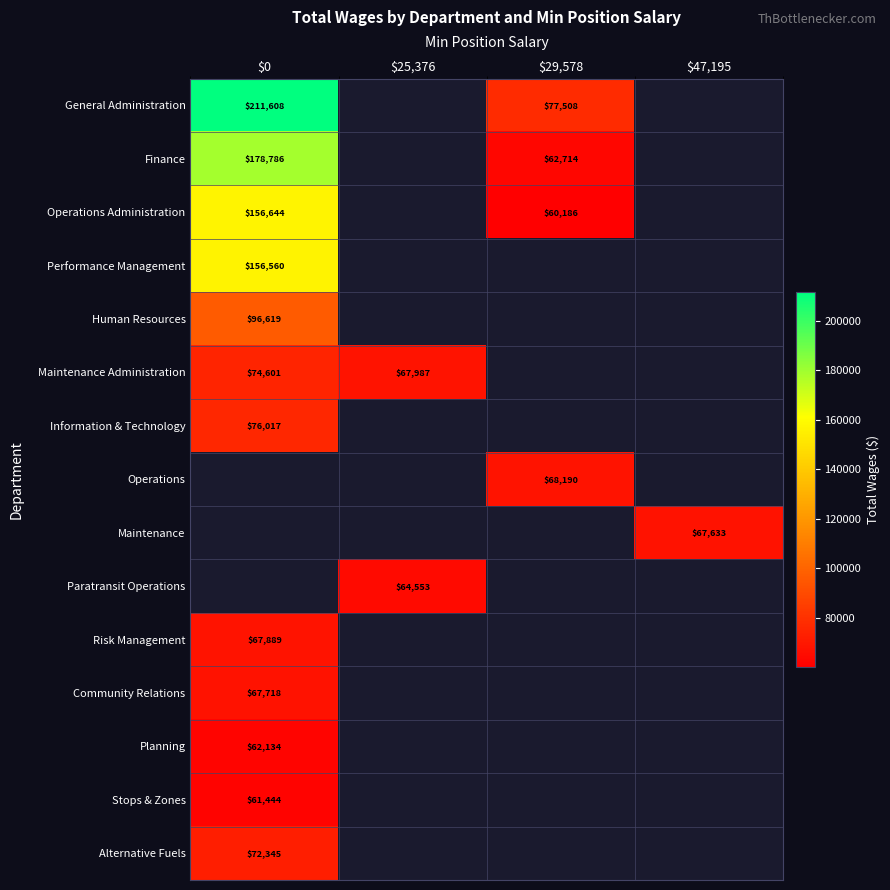

The value of Operations Administration at $29,578 is 32669. True or false?

False